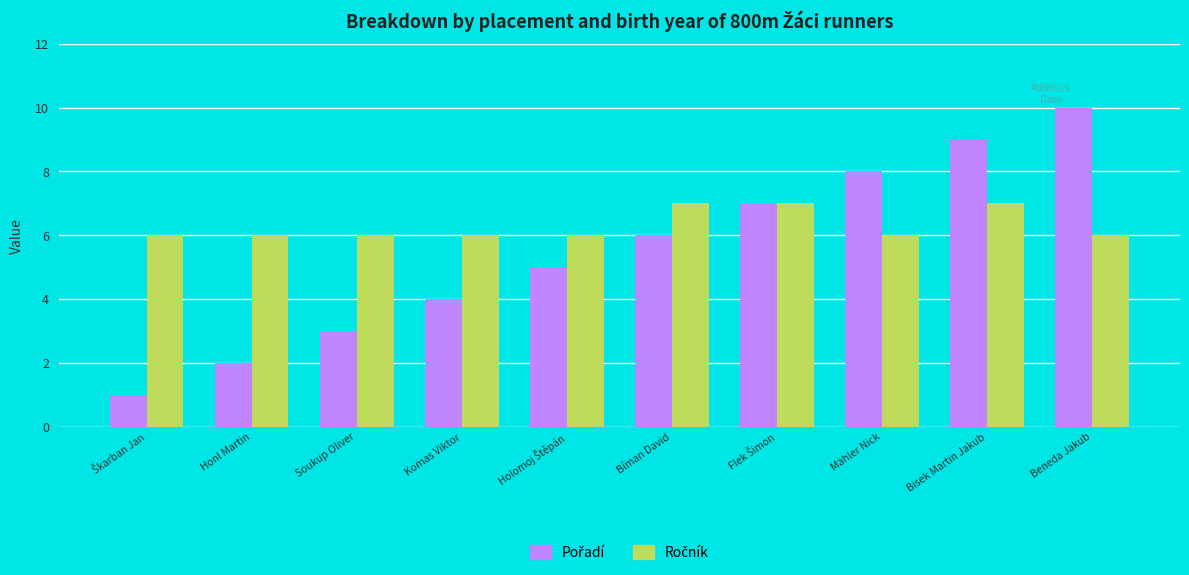

Which label corresponds to the largest value in the chart?

Beneda Jakub